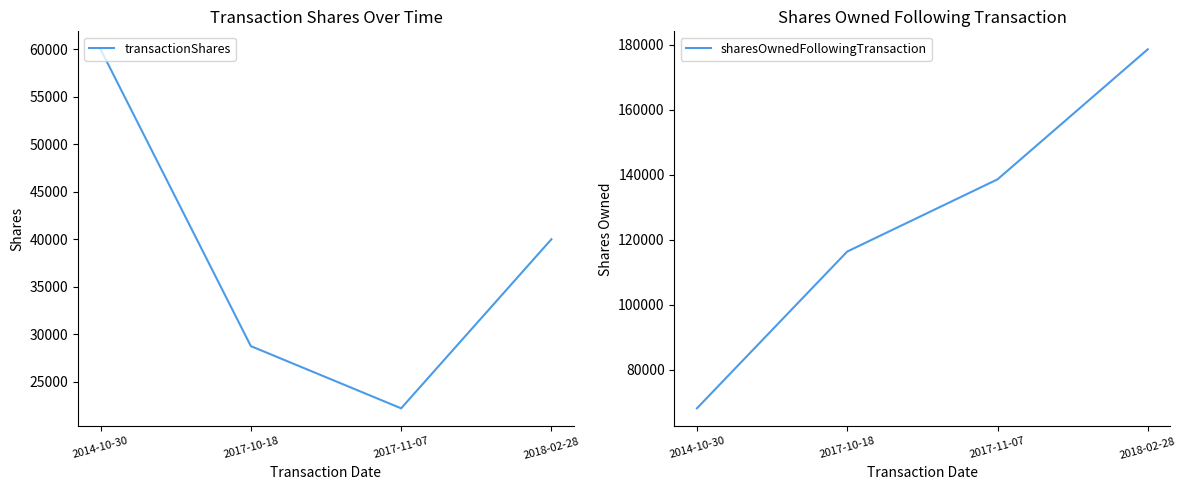

Count the sharesOwnedFollowingTransaction values in the range 116359 to 178559.

3